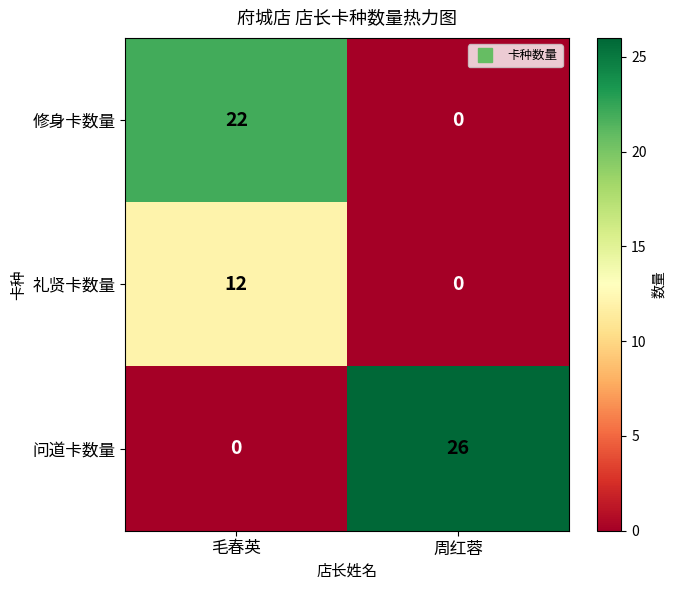

The 问道卡数量 series shows 26 at 周红蓉. True or false?

True